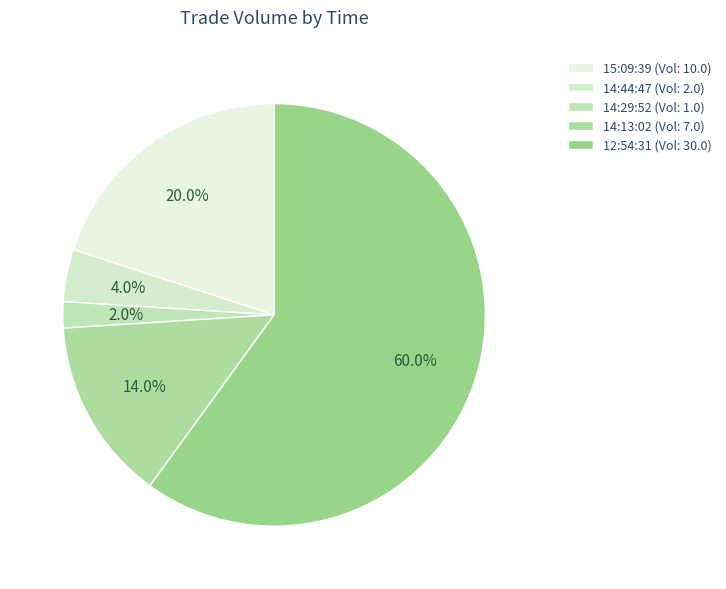

How many slices are in this pie chart?

5